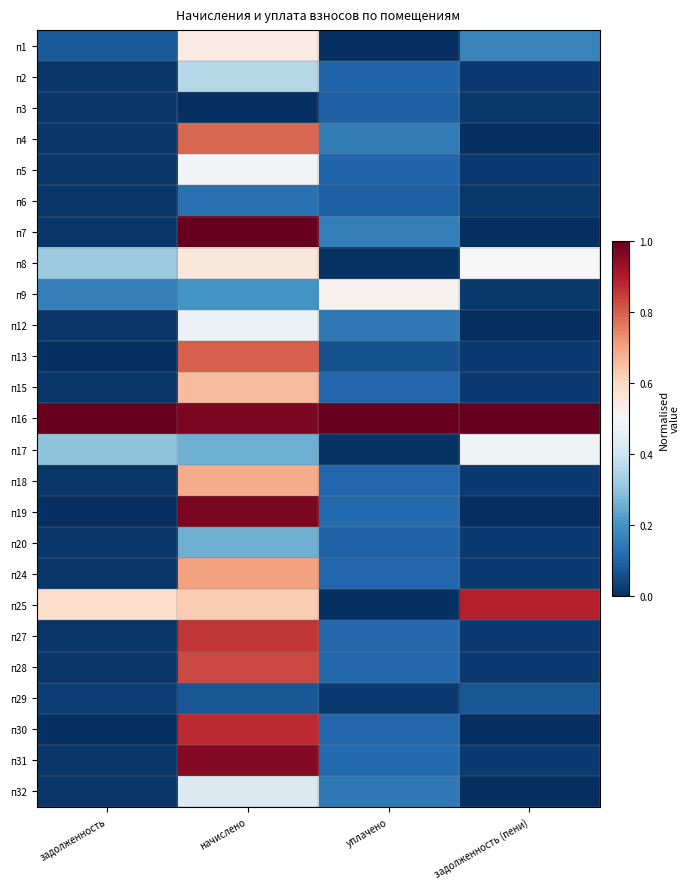

At which category is the sum across all series the highest?

начислено